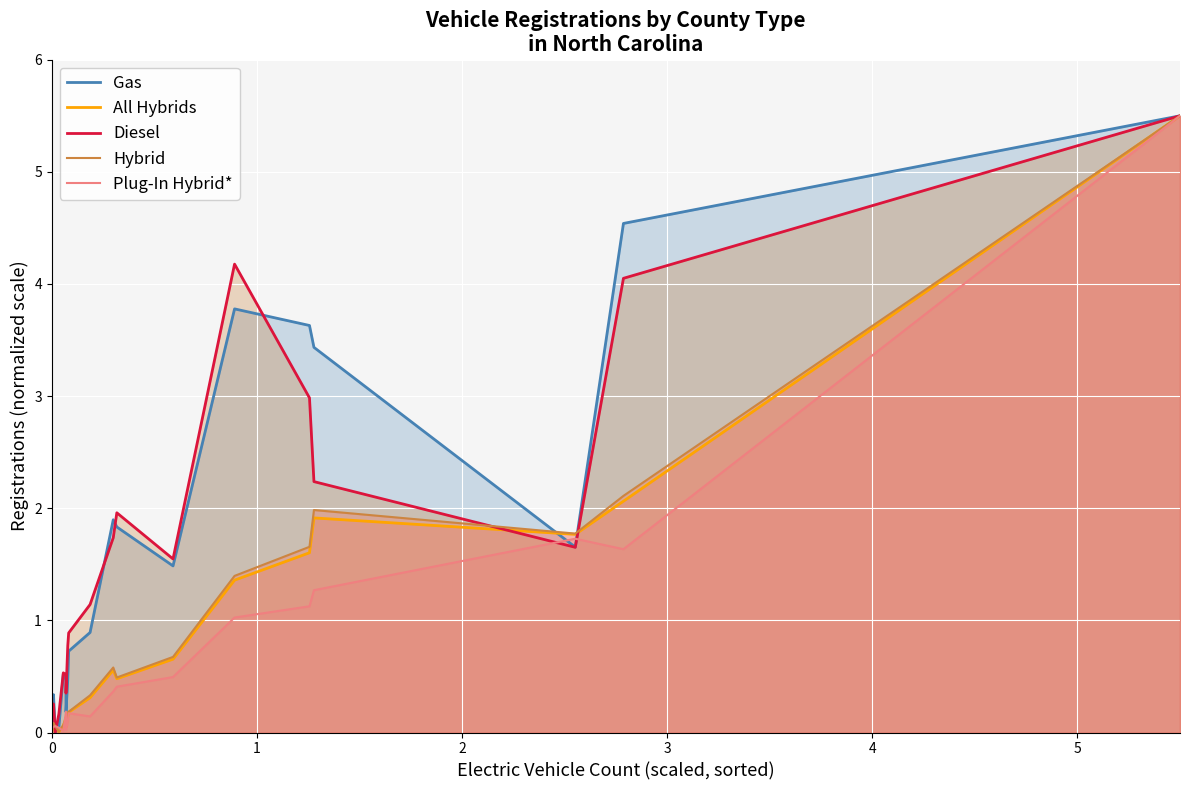

How many interior local peaks does the Diesel series have?

4